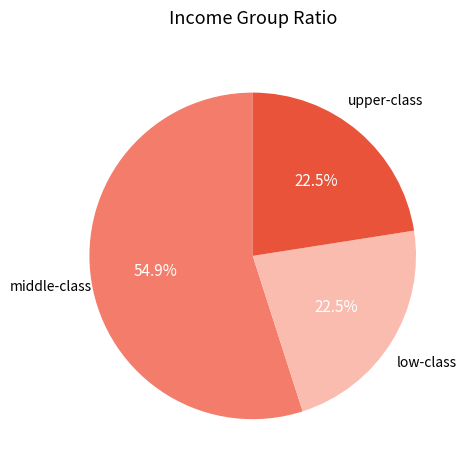

Is there any slice that represents more than half of the pie?

Yes